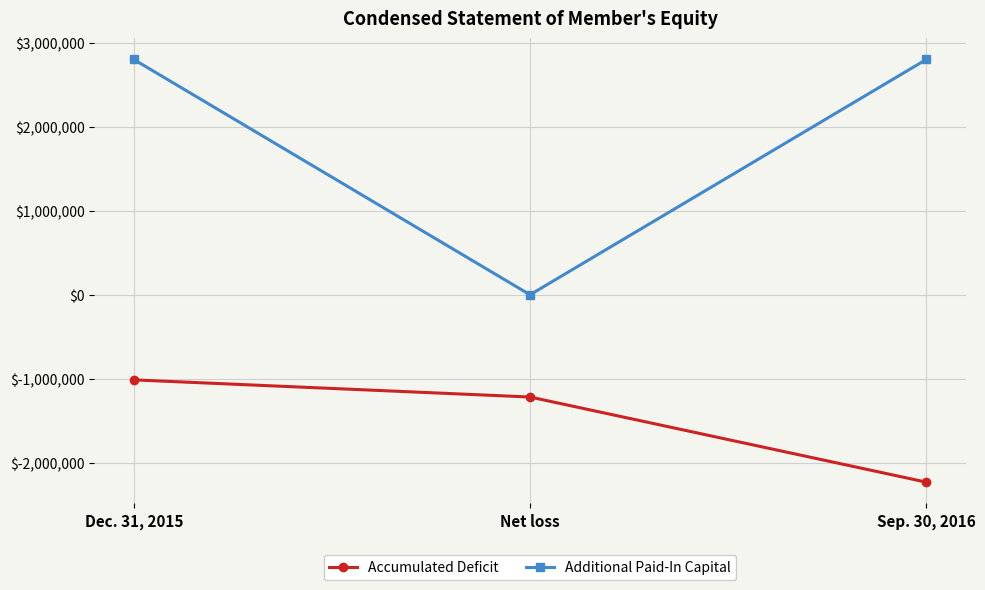

Reading left to right, what are all the values shown in this chart?

Accumulated Deficit: -1012554	-1216417	-2228971
Additional Paid-In Capital: 2798713	0	2798713